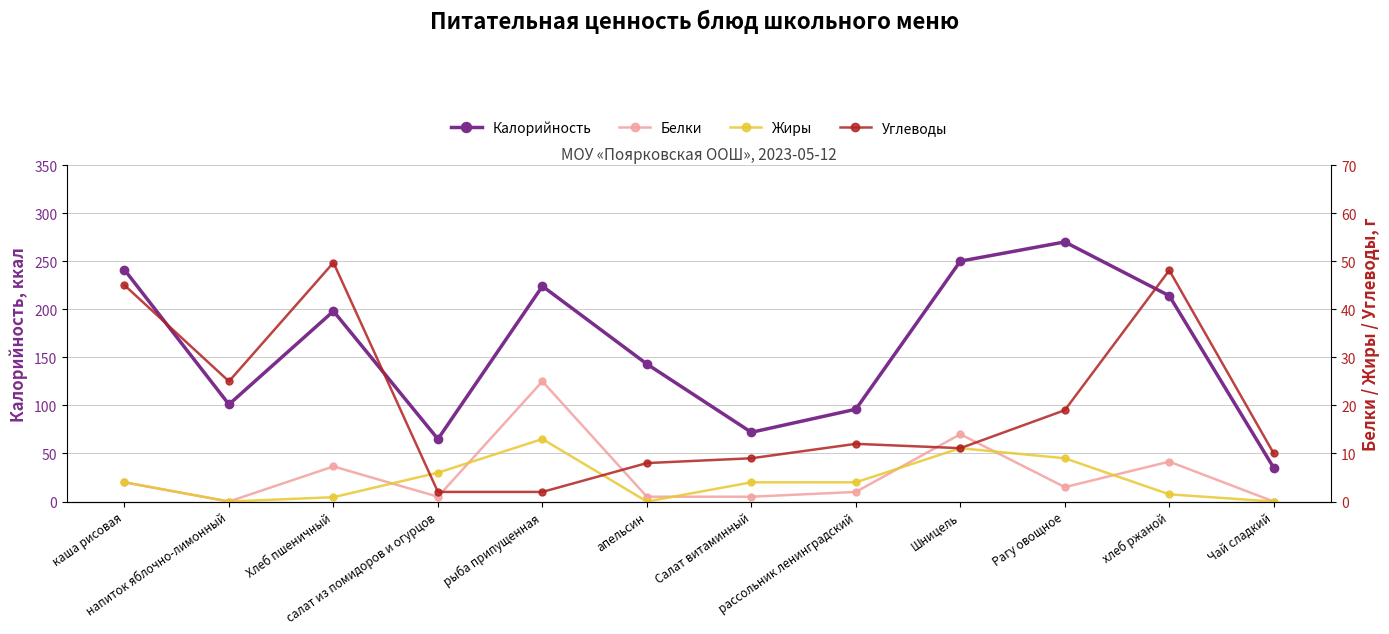

True or false: Углеводы has a value of 11.1 at Шницель.

True